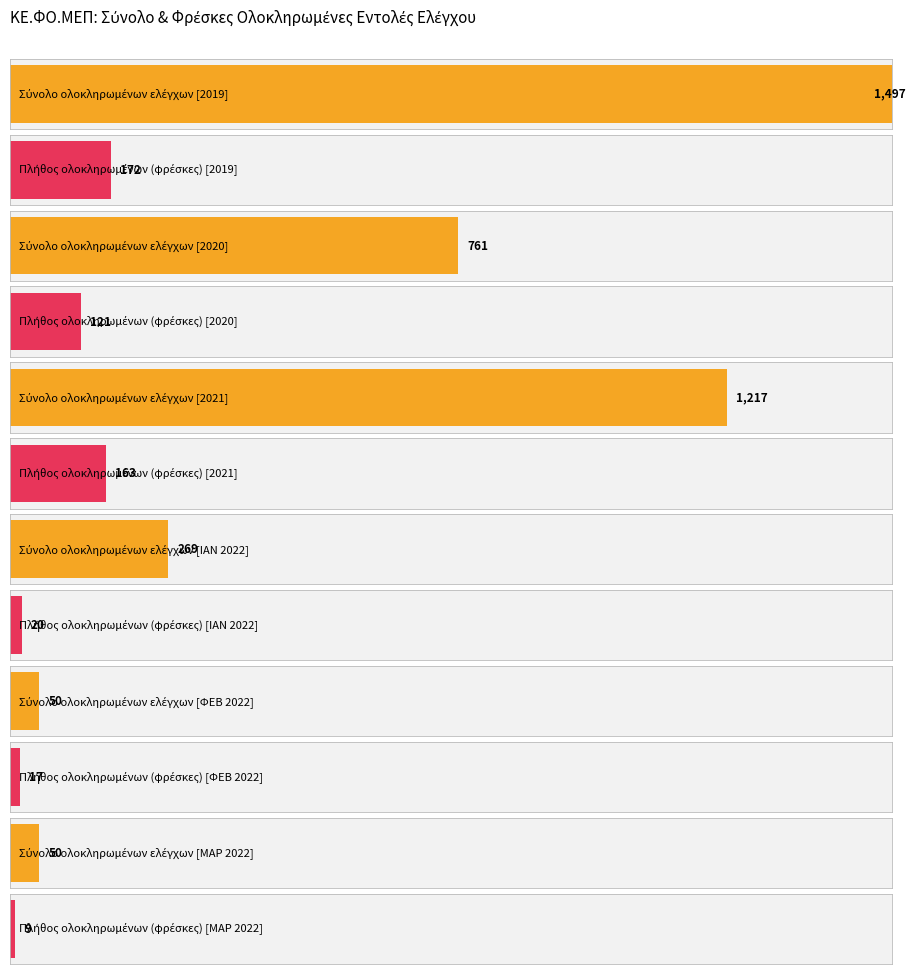

What is the difference between the Σύνολο ολοκληρωμένων ελέγχων (3) values at ΜΑΡ 2022 and ΙΑΝ 2022?

219